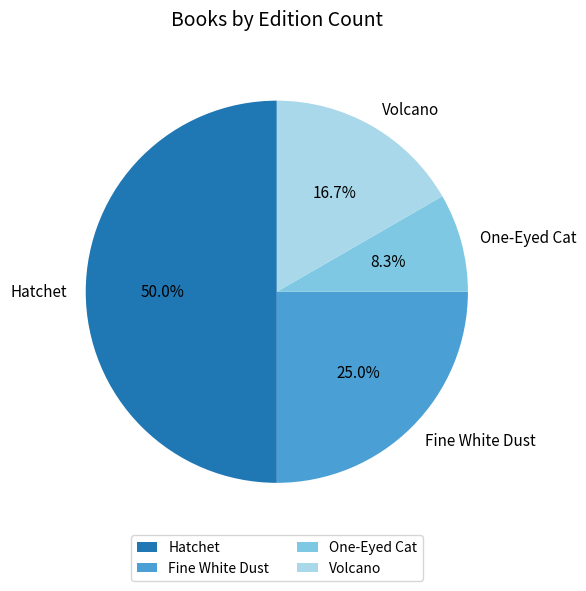

Does Fine White Dust represent more than half of the total?

No